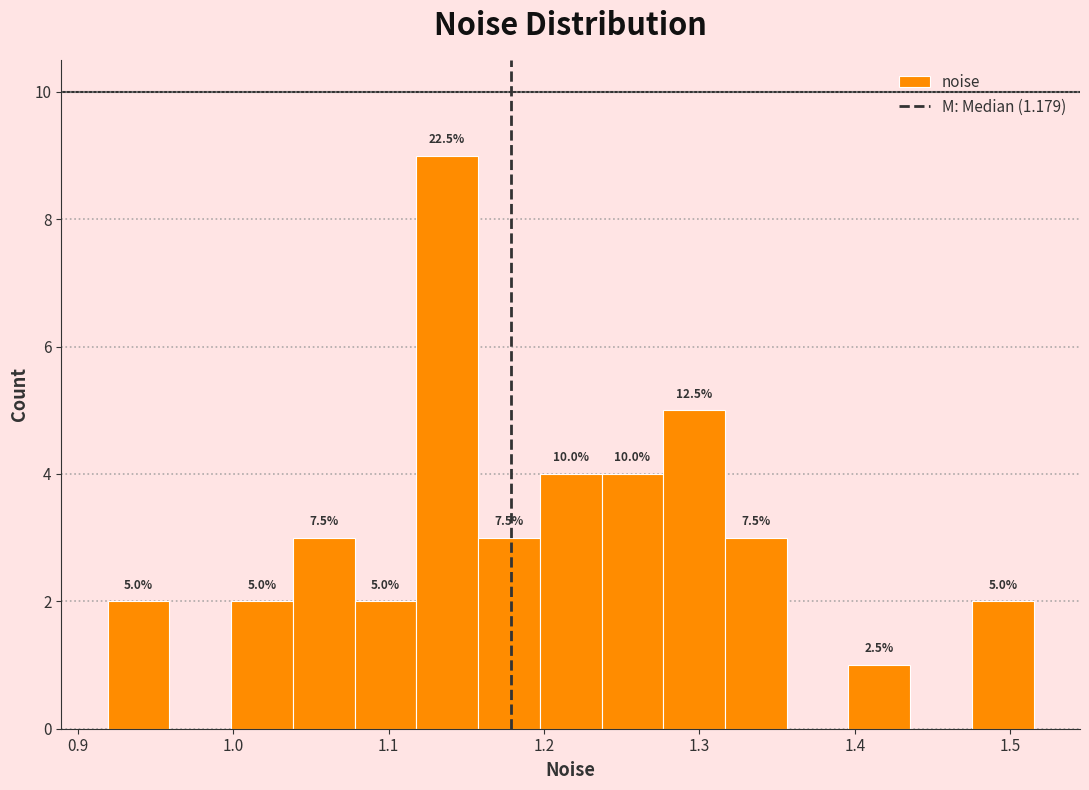

Around what value on the x-axis is the tallest bar? Give the approximate position of its centre, as read against the axis.

1.14